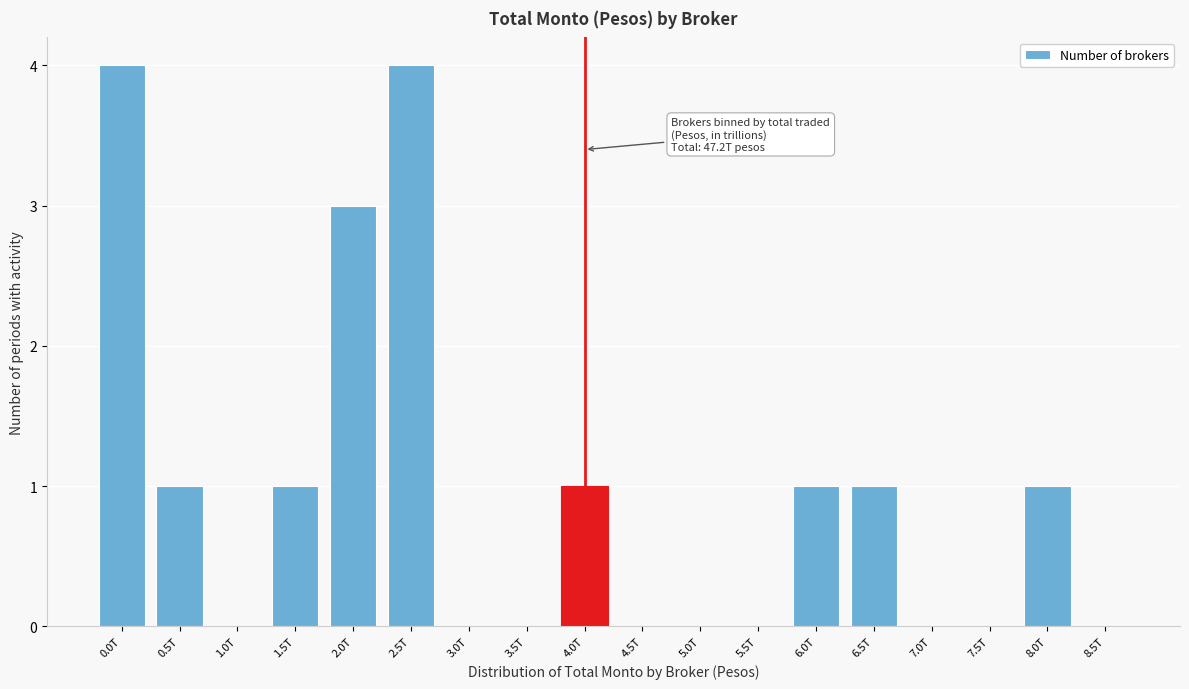

Reading right to left, what are all the values shown in this chart?

8.5T=0	8.0T=1	7.5T=0	7.0T=0	6.5T=1	6.0T=1	5.5T=0	5.0T=0	4.5T=0	4.0T=1	3.5T=0	3.0T=0	2.5T=4	2.0T=3	1.5T=1	1.0T=0	0.5T=1	0.0T=4